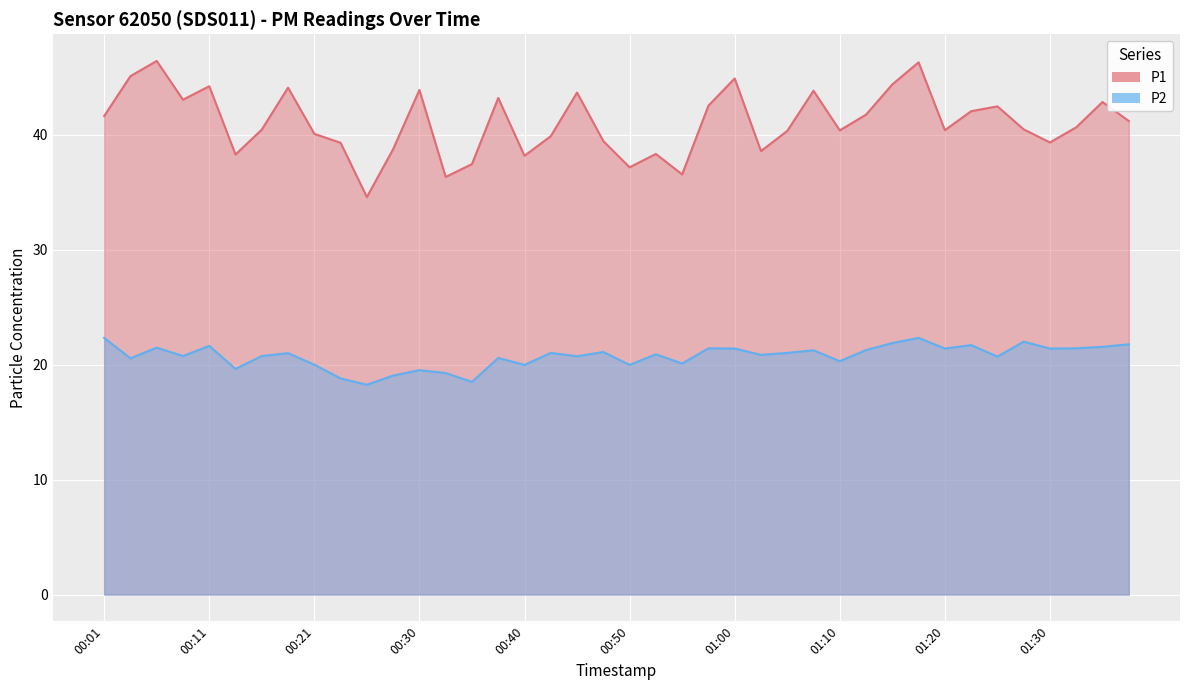

True or false: P2 and P1 cross at least once.

False